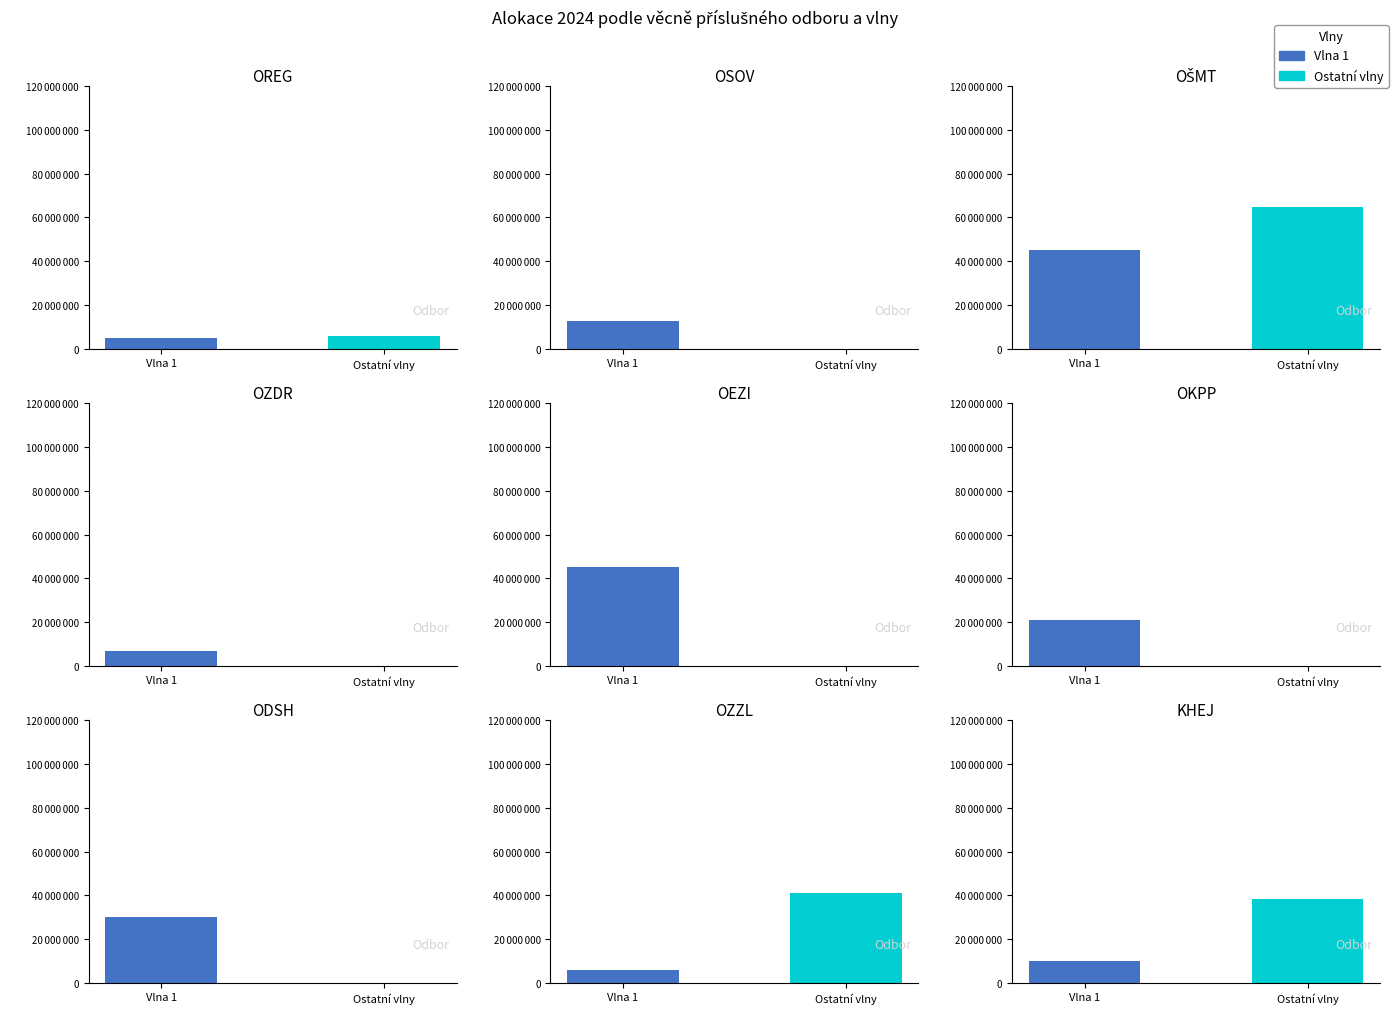

Are the bars horizontal?

No